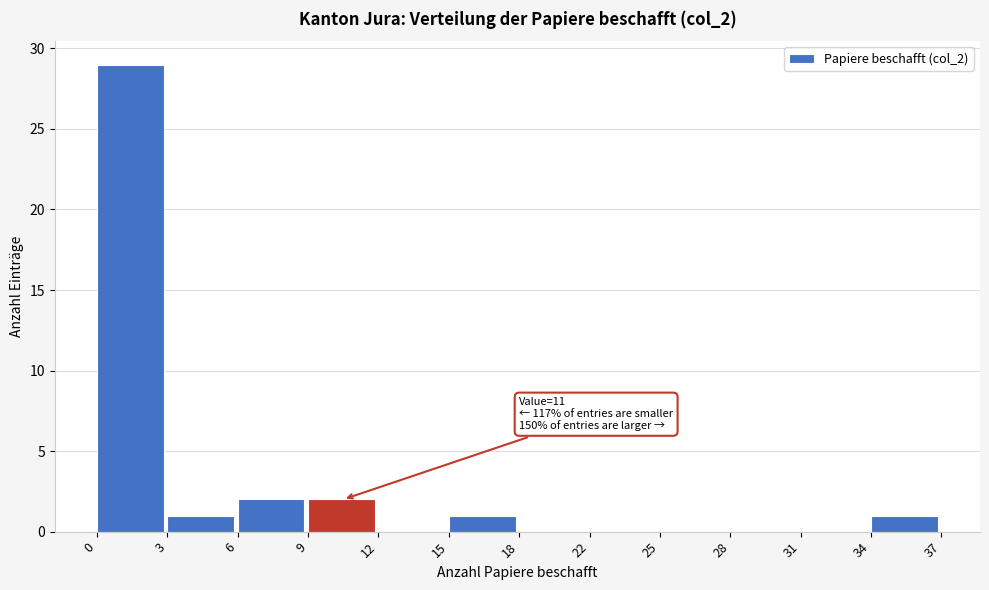

Reading left to right, extract all data points from this chart.

0=29	3=1	6=2	9=2	12=0	15=1	18=0	22=0	25=0	28=0	31=0	34=1